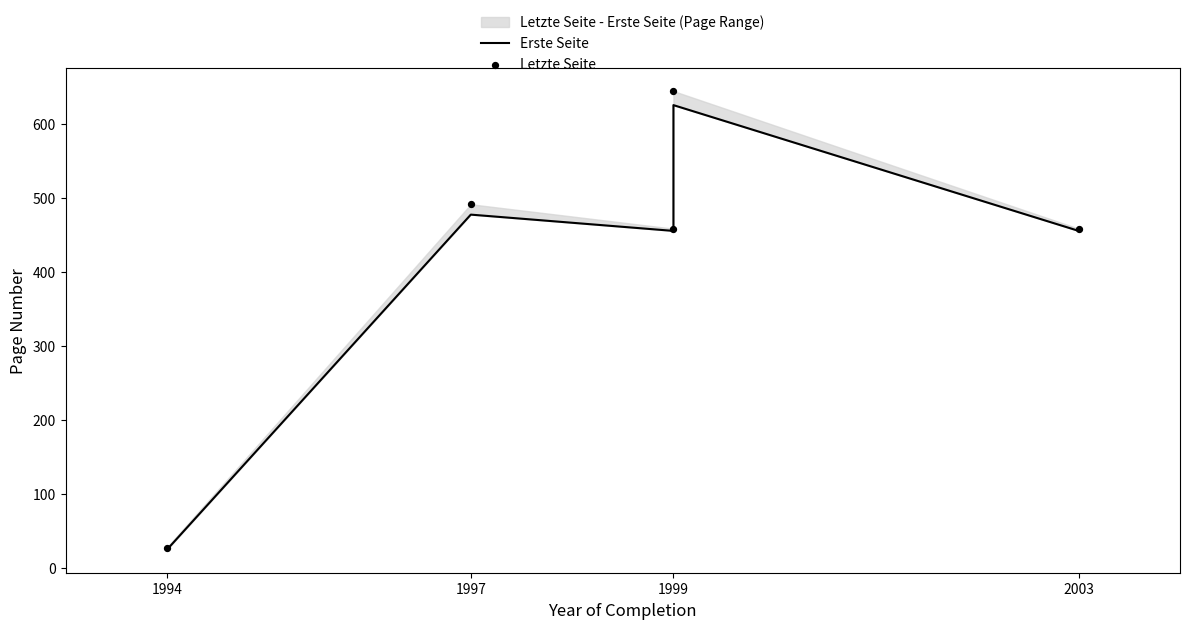

Which series reaches the maximum Y coordinate?

Letzte Seite